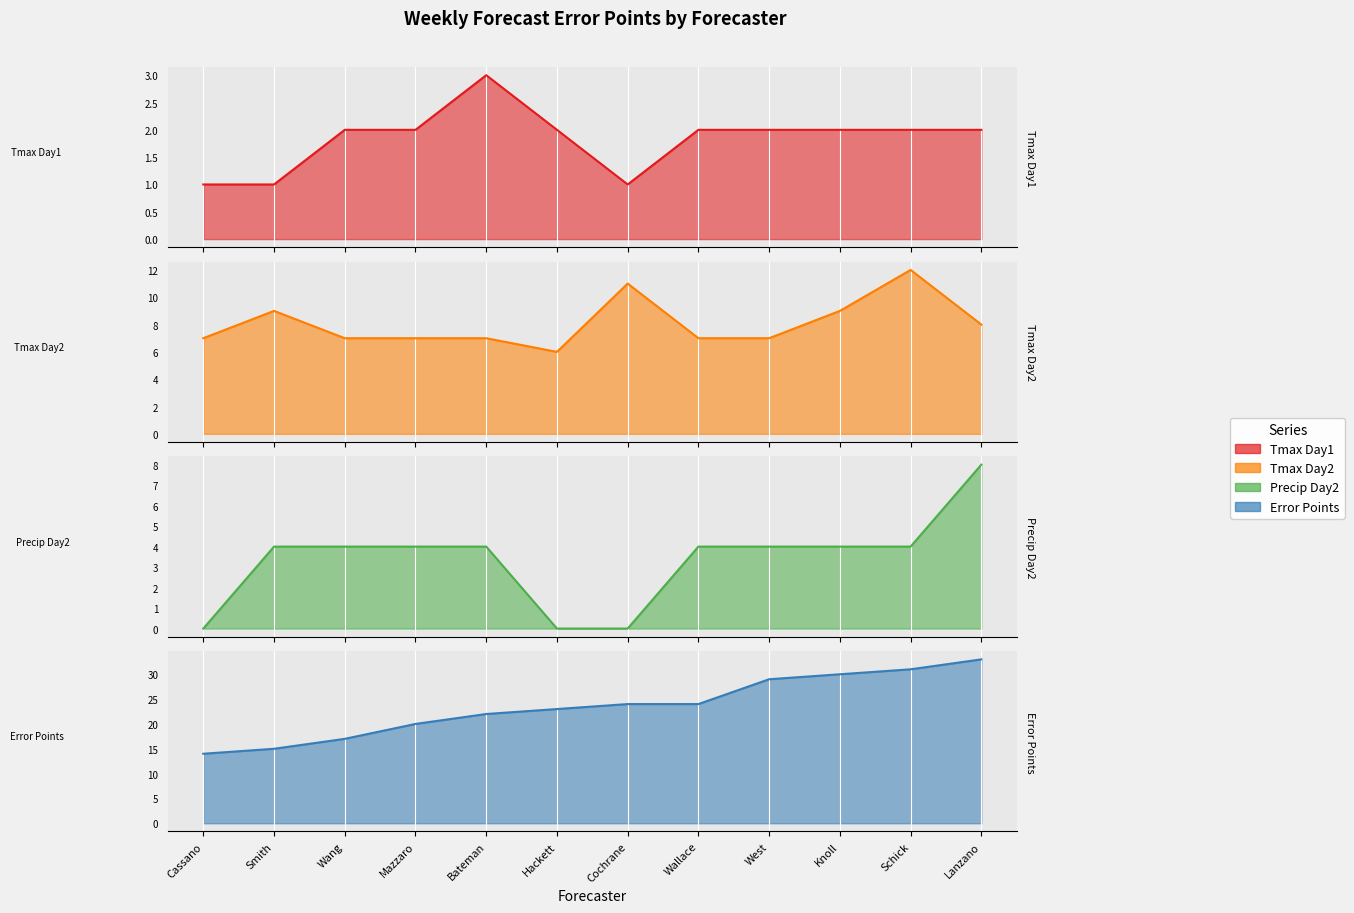

True or false: Error Points and Tmax Day2 intersect in this chart.

False